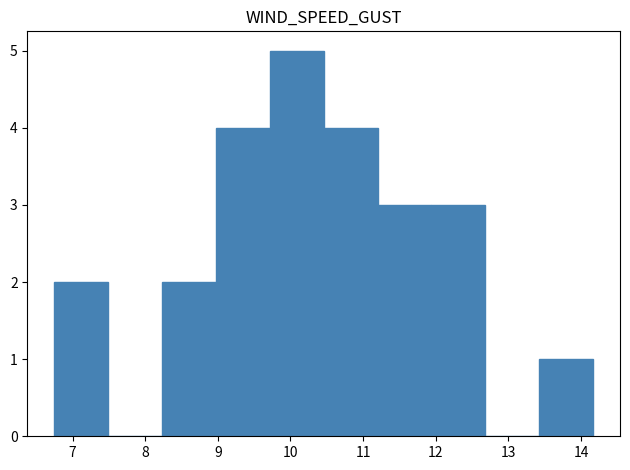

What is the height of the bar covering 11.9 to 12.7 on the x-axis? Neither the bar edges nor the heights are printed on the chart, so give them approximately, as read against the axes.

3